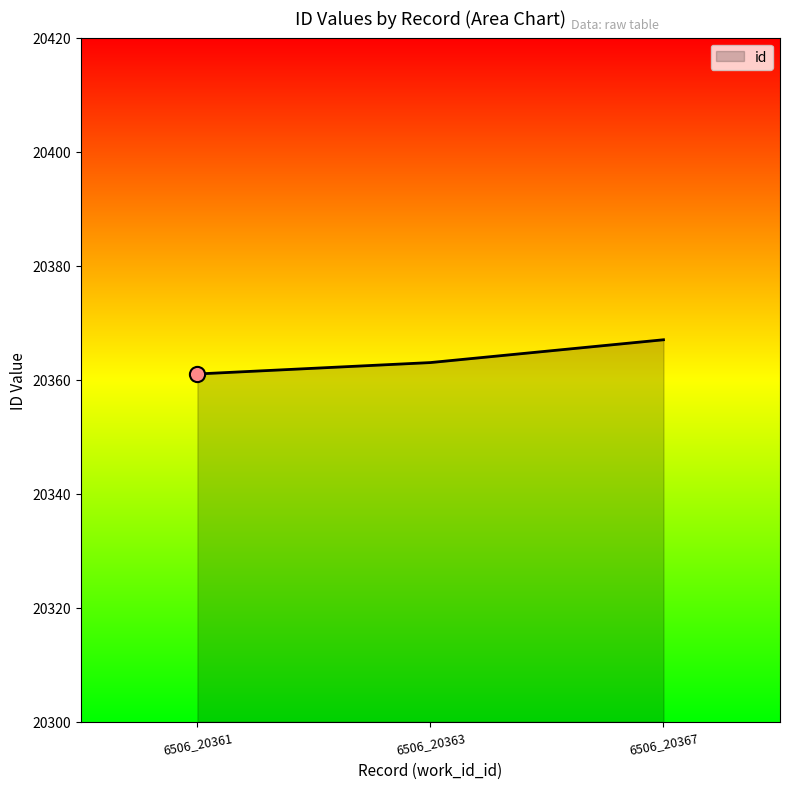

What is the ratio of the value at 6506_20367 to the value at 6506_20361?

1.0